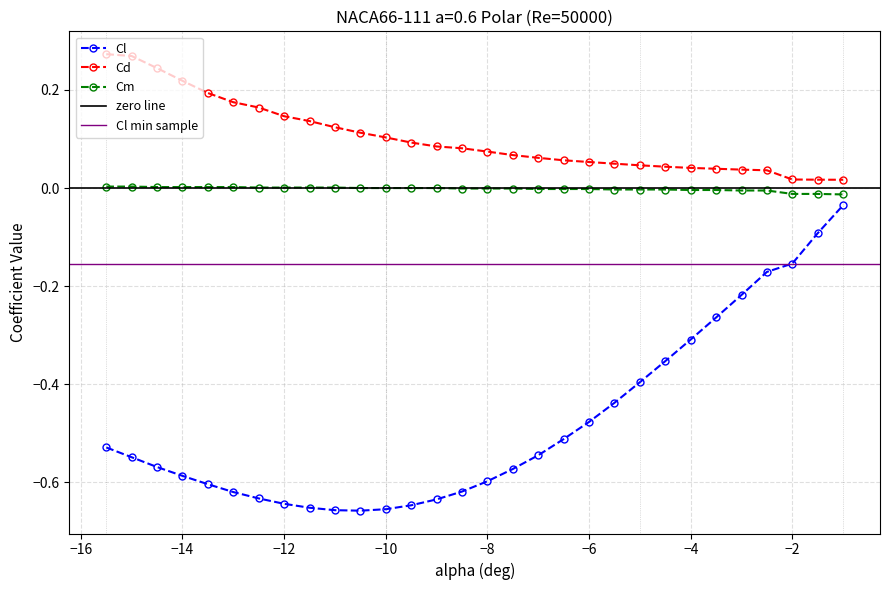

Rank the series by their maximum value, from lowest to highest.

Cl, Cm, Cd